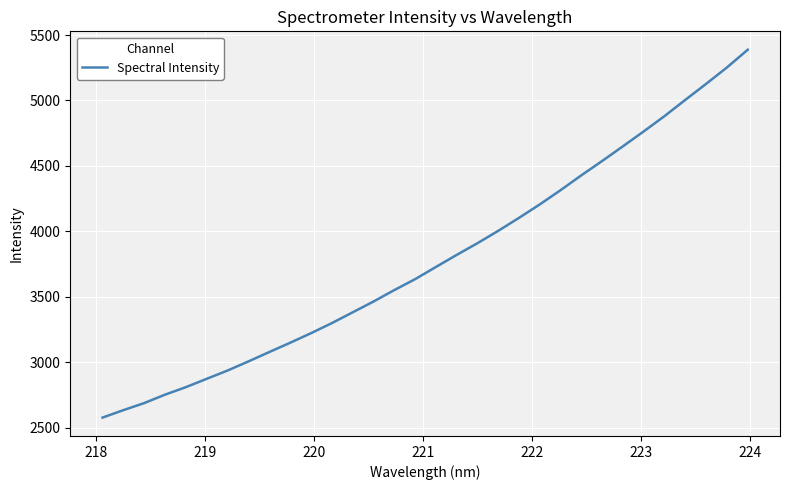

What is the difference between the maximum and minimum values?

2811.5